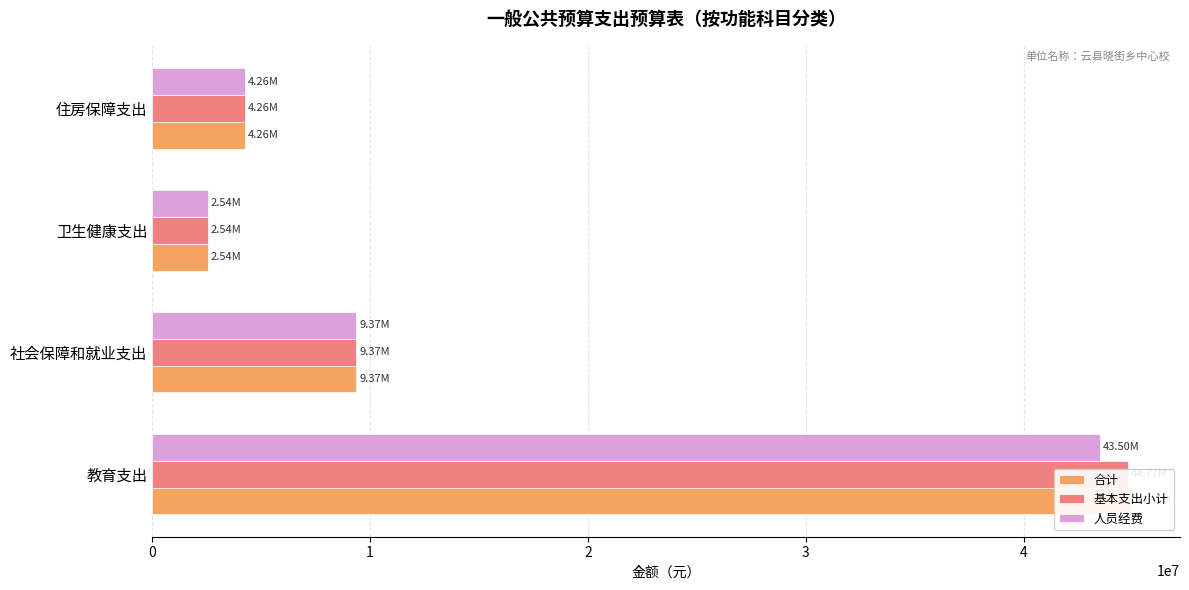

How many data points in 基本支出小计 are above 9372549?

2